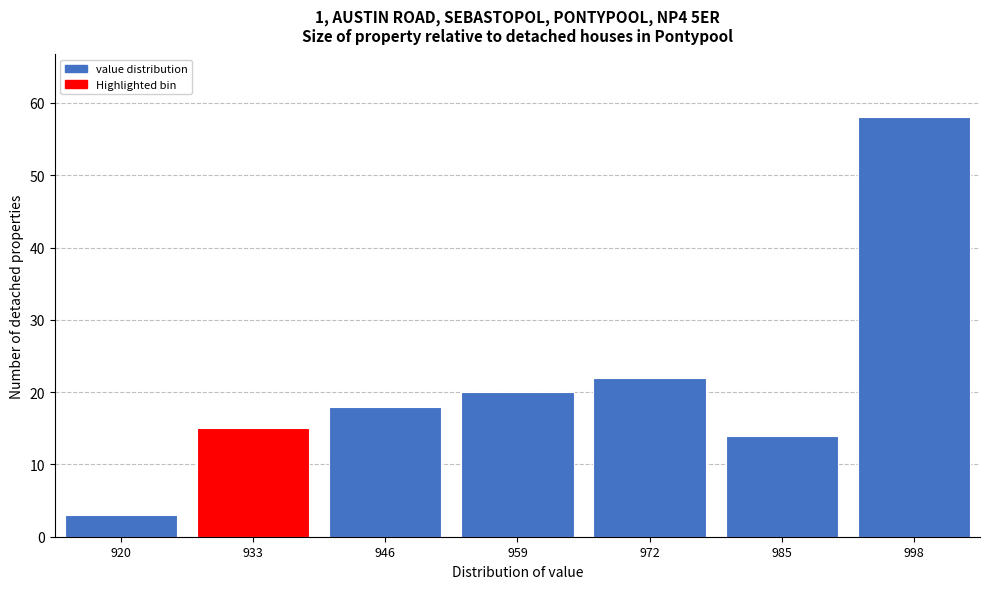

Reading right to left, what are all the values shown in this chart?

998=58	985=14	972=22	959=20	946=18	933=15	920=3